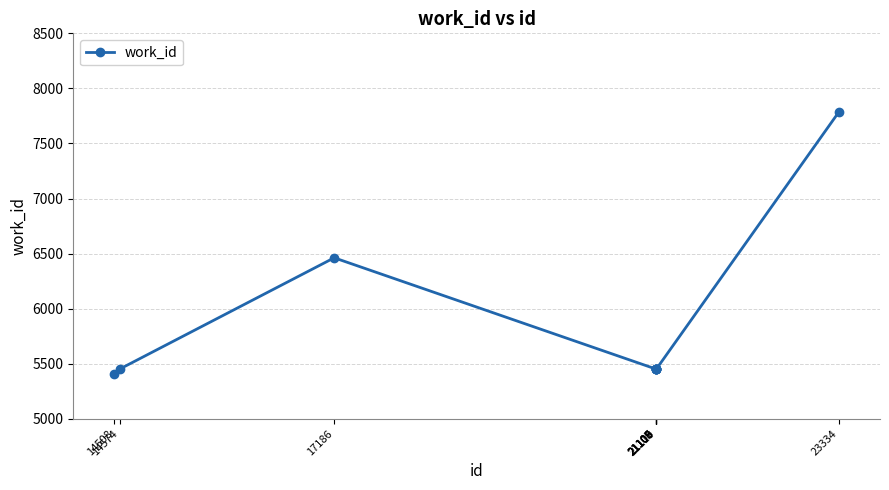

Is it true that the value at 21107 is 9012?

False